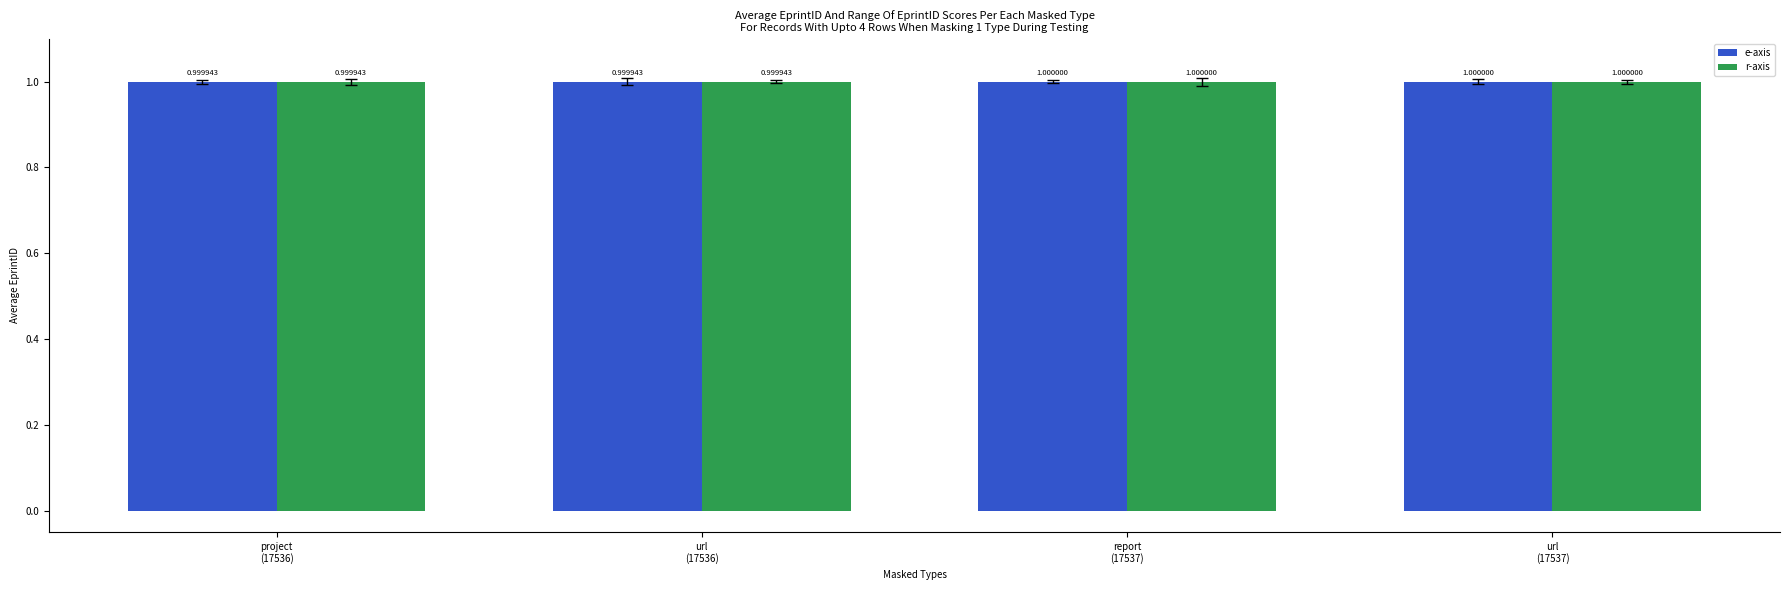

How many data points does each series have?

4